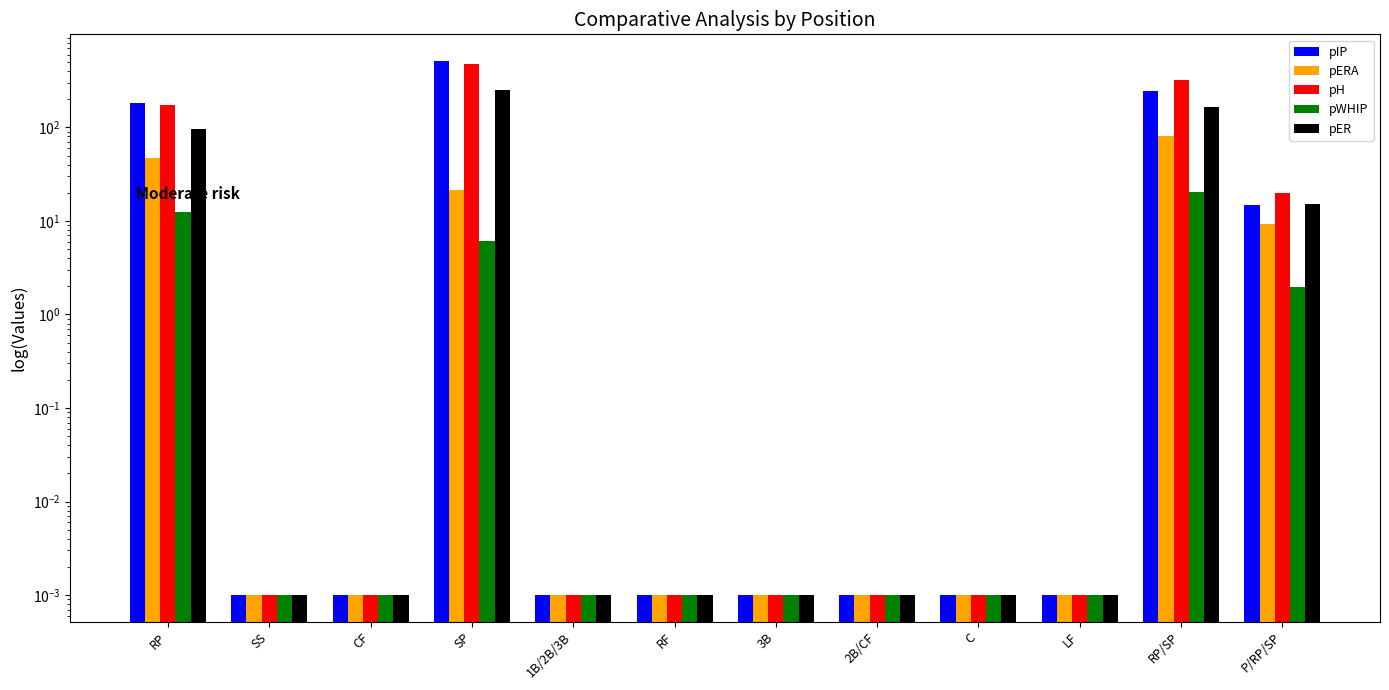

How many bars are there in each group?

5